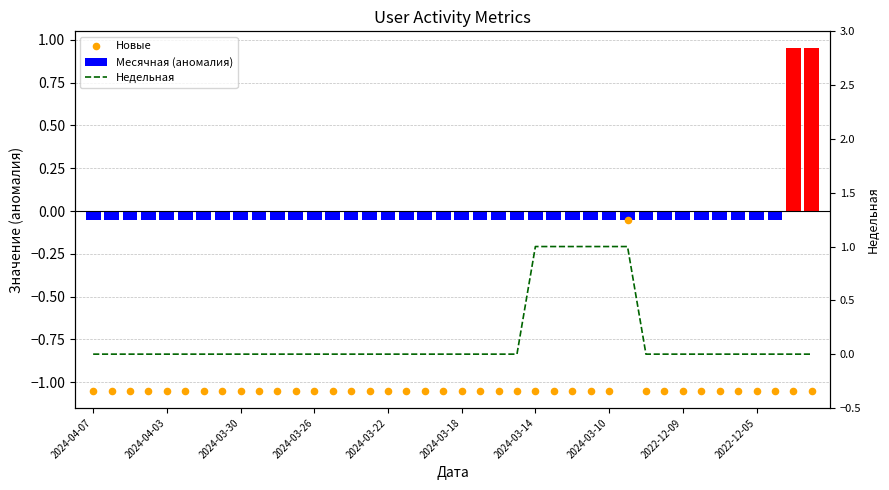

Which series contains the lowest Y value?

Новые